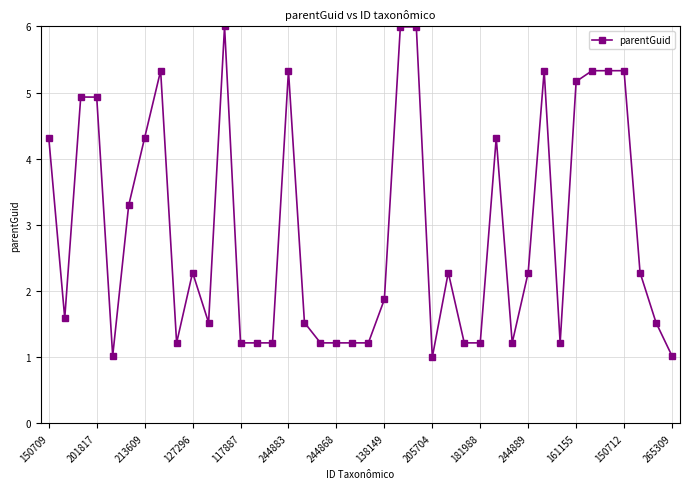

Reading left to right, transcribe all the data shown in this chart.

4.3	1.6	4.9	4.9	1.0	3.3	4.3	5.3	1.2	2.3	1.5	6.0	1.2	1.2	1.2	5.3	1.5	1.2	1.2	1.2	1.2	1.9	6.0	6.0	1.0	2.3	1.2	1.2	4.3	1.2	2.3	5.3	1.2	5.2	5.3	5.3	5.3	2.3	1.5	1.0